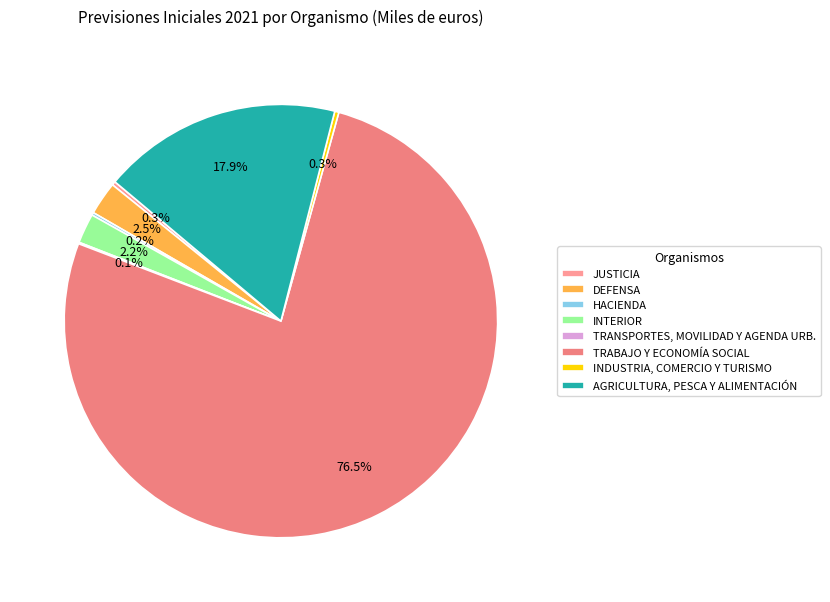

What is the total percentage of AGRICULTURA, PESCA Y ALIMENTACIÓN and INDUSTRIA, COMERCIO Y TURISMO?

18.2%